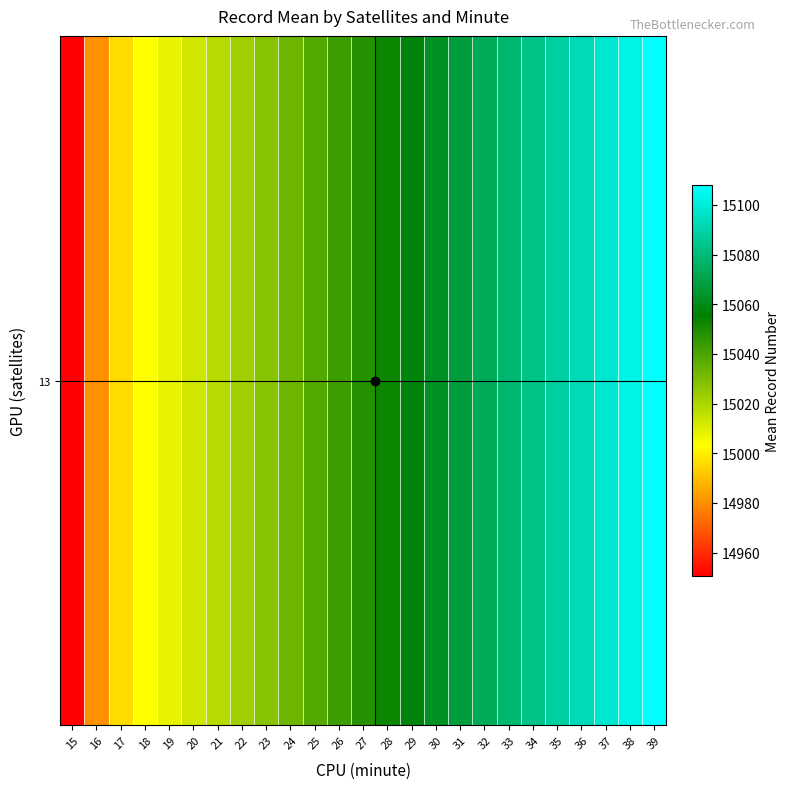

How many data points are less than 15048?

12